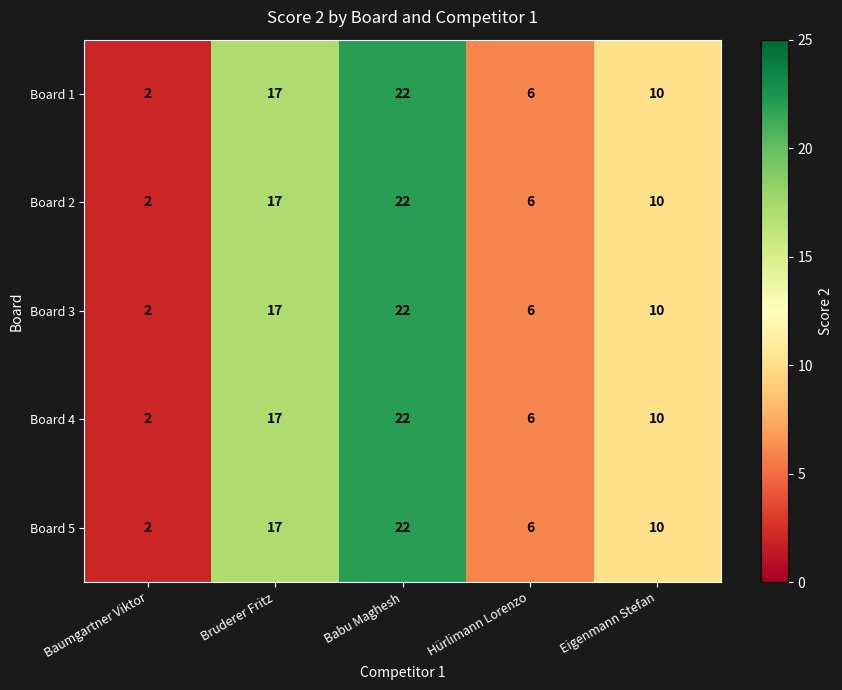

At which label does Board 4 reach its minimum?

Baumgartner Viktor